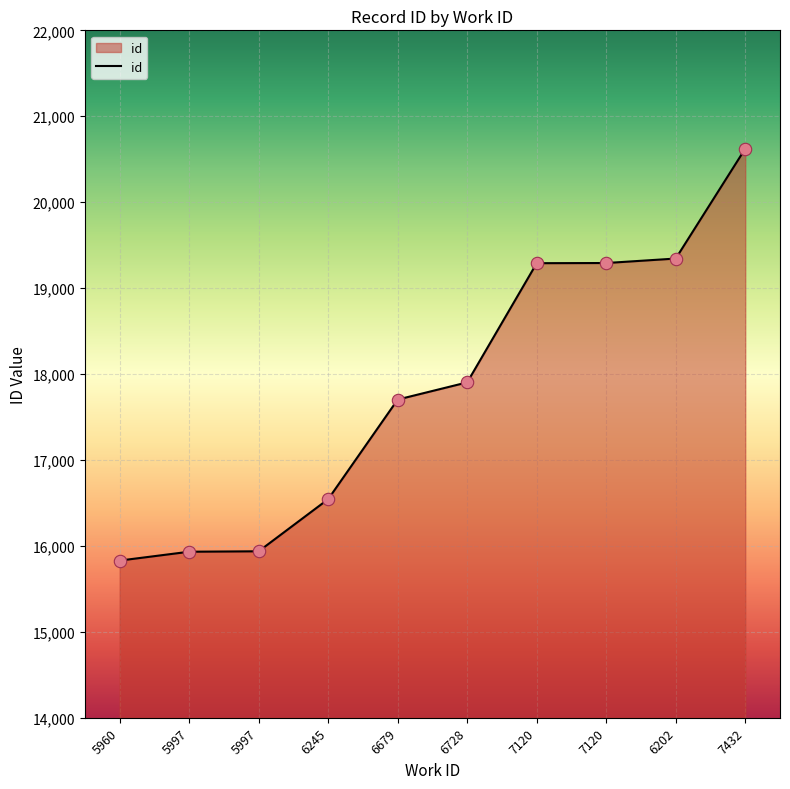

Is this an area chart (filled region under the line)?

Yes